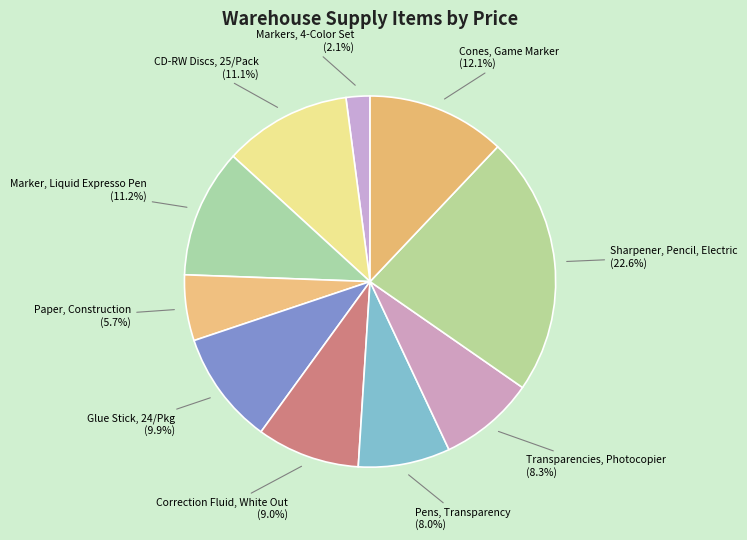

What percentage do CD-RW Discs, 25/Pack and Correction Fluid, White Out together represent?

20.1%